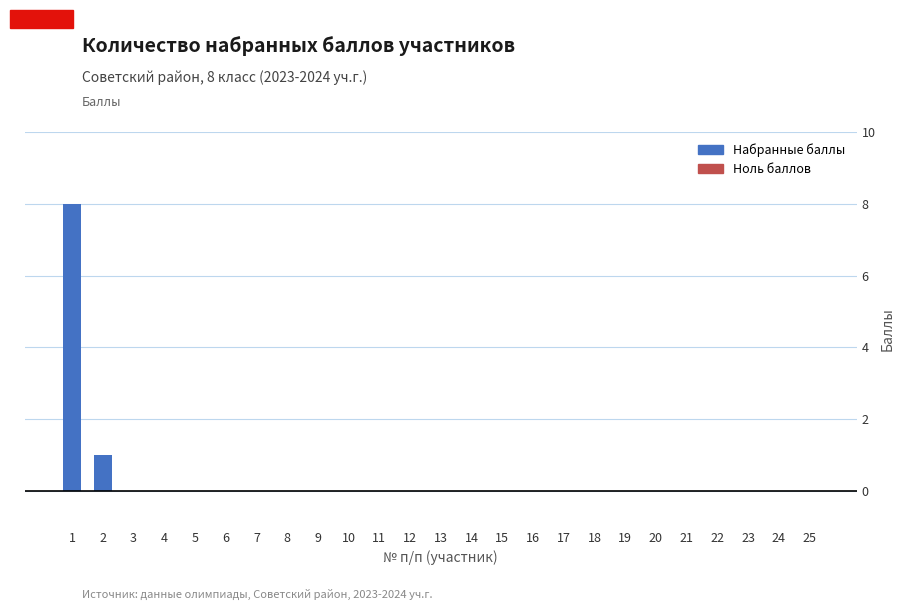

Reading left to right, extract all data points from this chart.

1=8	2=1	3=0	4=0	5=0	6=0	7=0	8=0	9=0	10=0	11=0	12=0	13=0	14=0	15=0	16=0	17=0	18=0	19=0	20=0	21=0	22=0	23=0	24=0	25=0